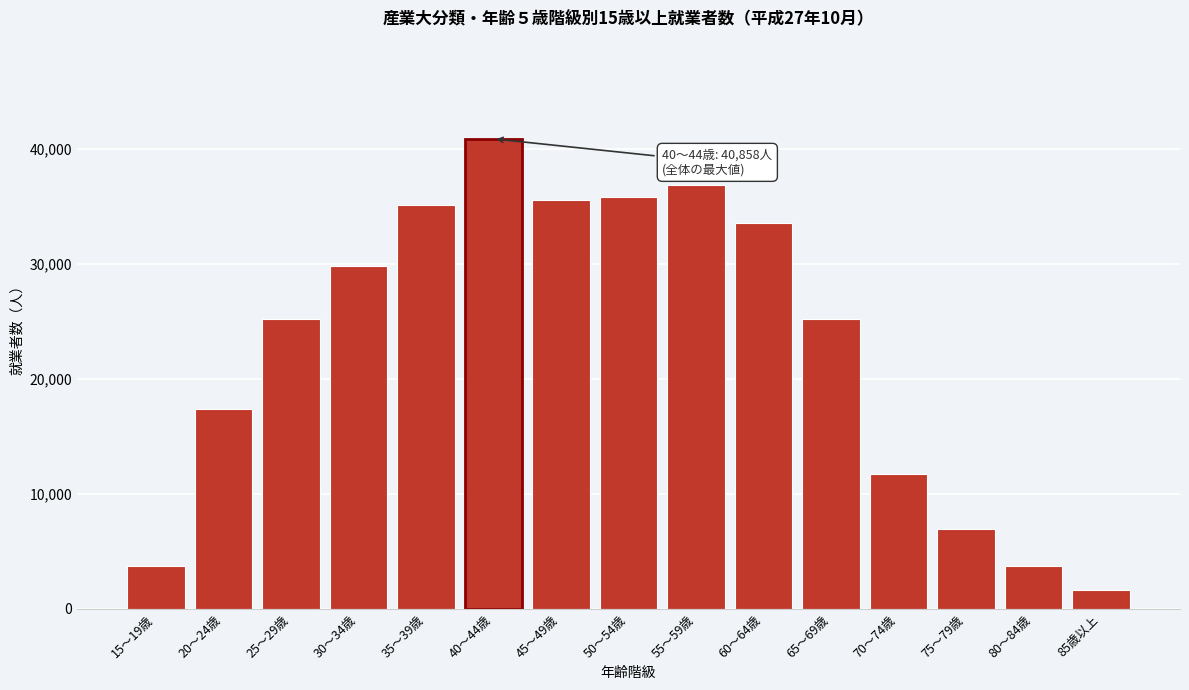

What is the value of the 9th bar from the left?

36847